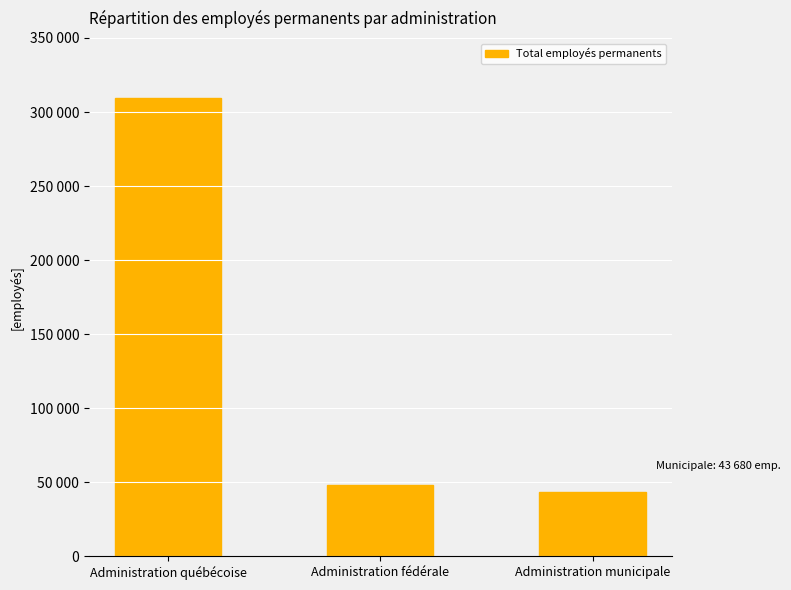

True or false: the data shows 71209 at Administration municipale.

False